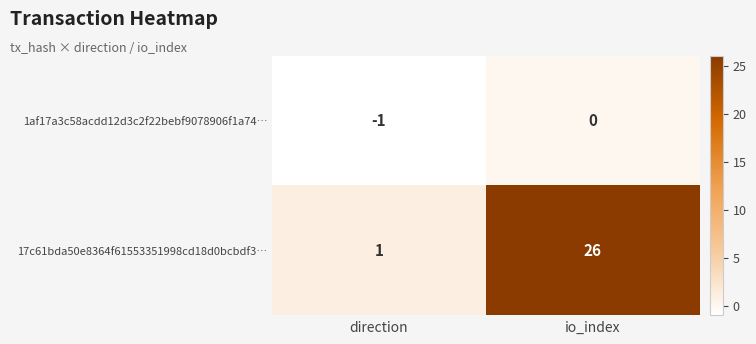

At io_index, list the series in order from largest to smallest.

17c61bda50e8364f61553351998cd18d0bcbdf3…, 1af17a3c58acdd12d3c2f22bebf9078906f1a74…